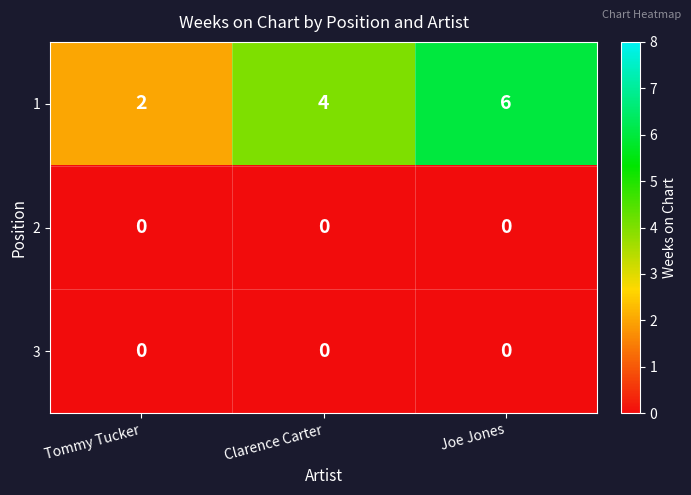

Reading left to right, what are all the values shown in this chart?

1: Tommy Tucker=2	Clarence Carter=4	Joe Jones=6
2: Tommy Tucker=0	Clarence Carter=0	Joe Jones=0
3: Tommy Tucker=0	Clarence Carter=0	Joe Jones=0